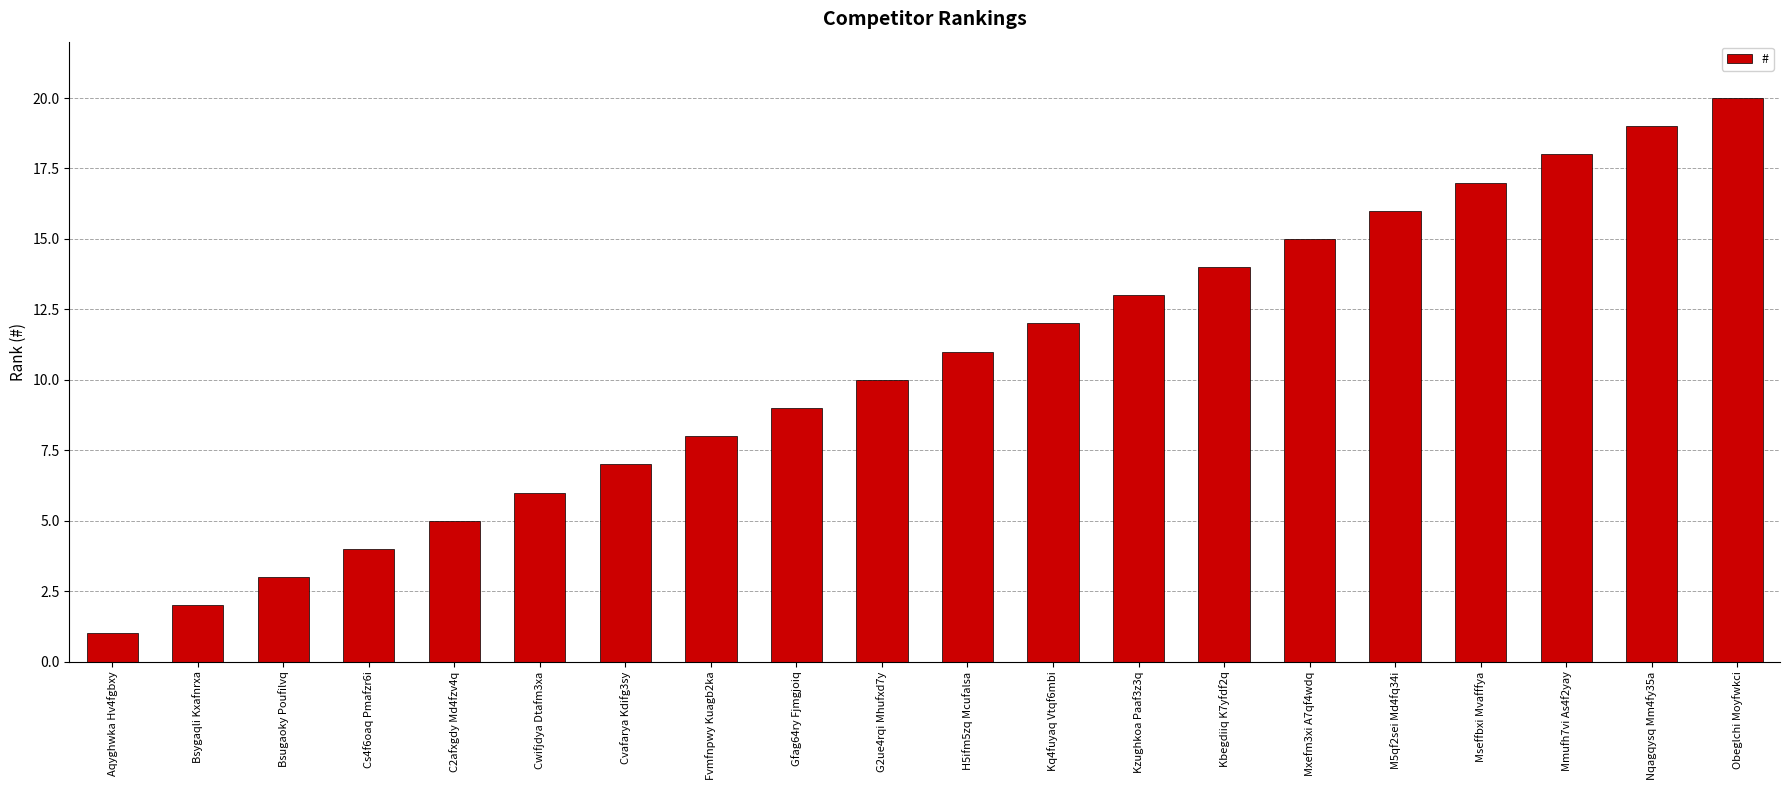

What is the smallest value displayed?

1